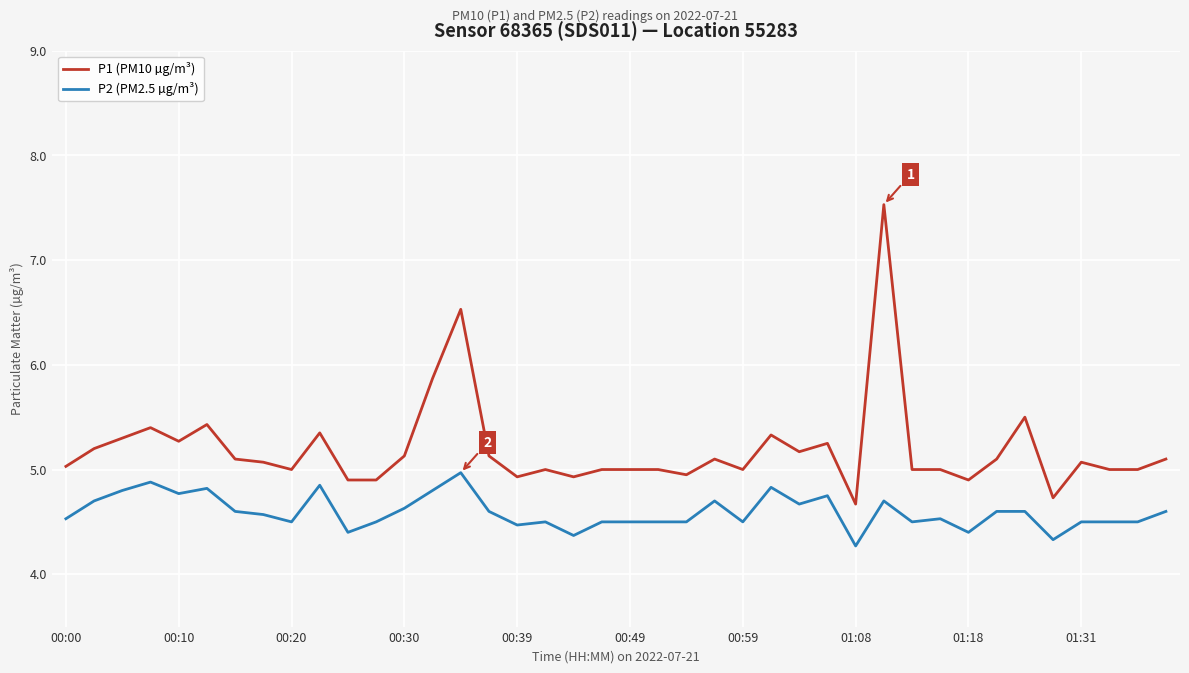

List the series in order of their peak value, highest first.

P1 (PM10 µg/m³), P2 (PM2.5 µg/m³)